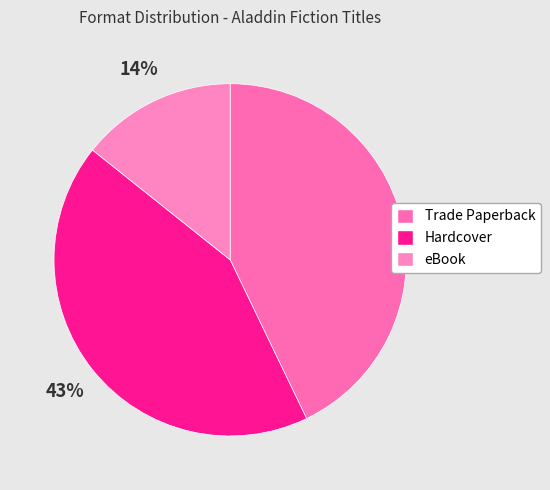

Is the sum of Trade Paperback and eBook greater than half?

Yes